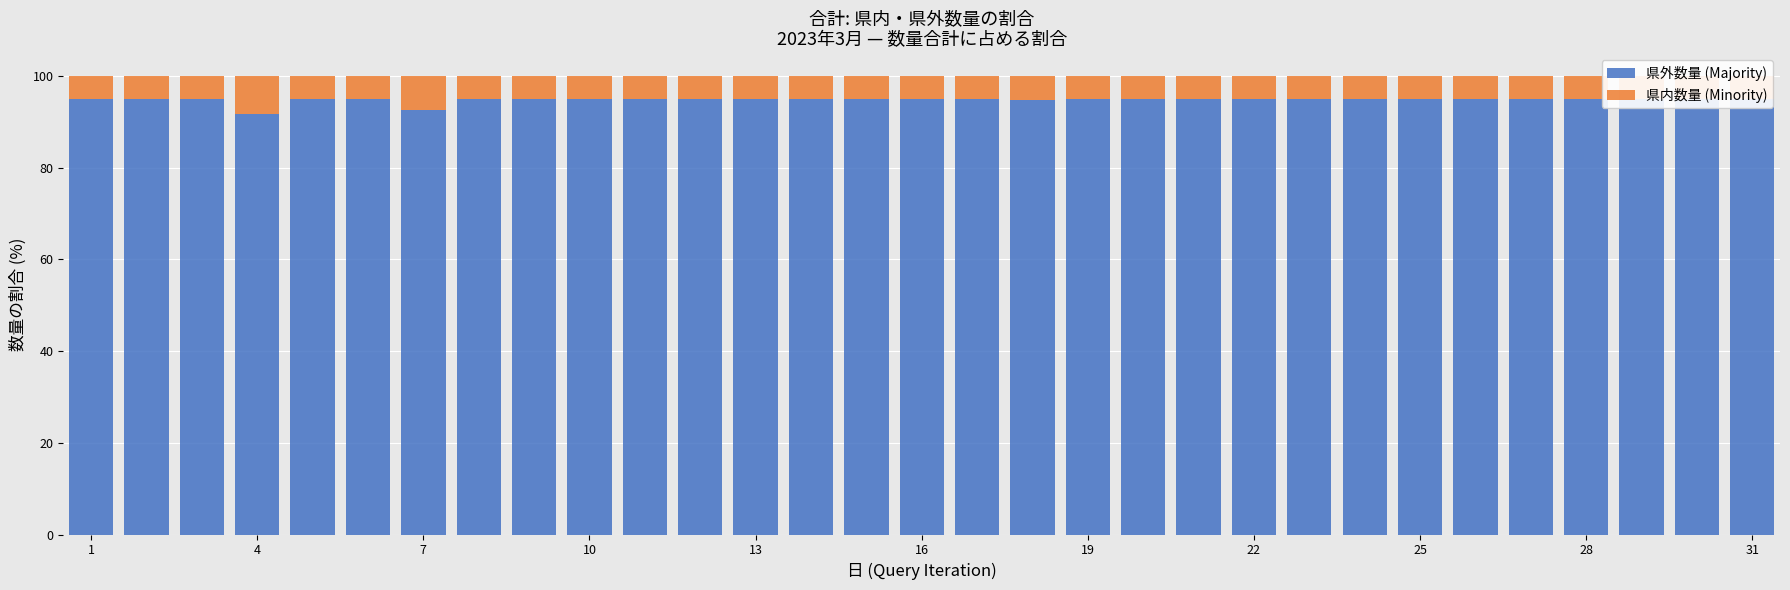

At how many categories does at least one series exceed 44?

31